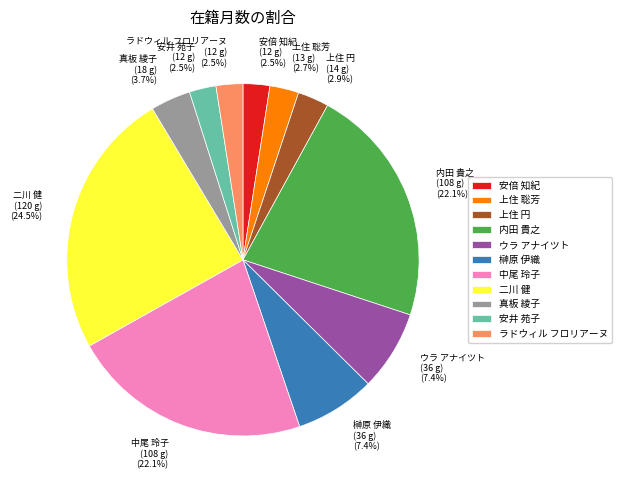

Which slice is the largest?

二川 健